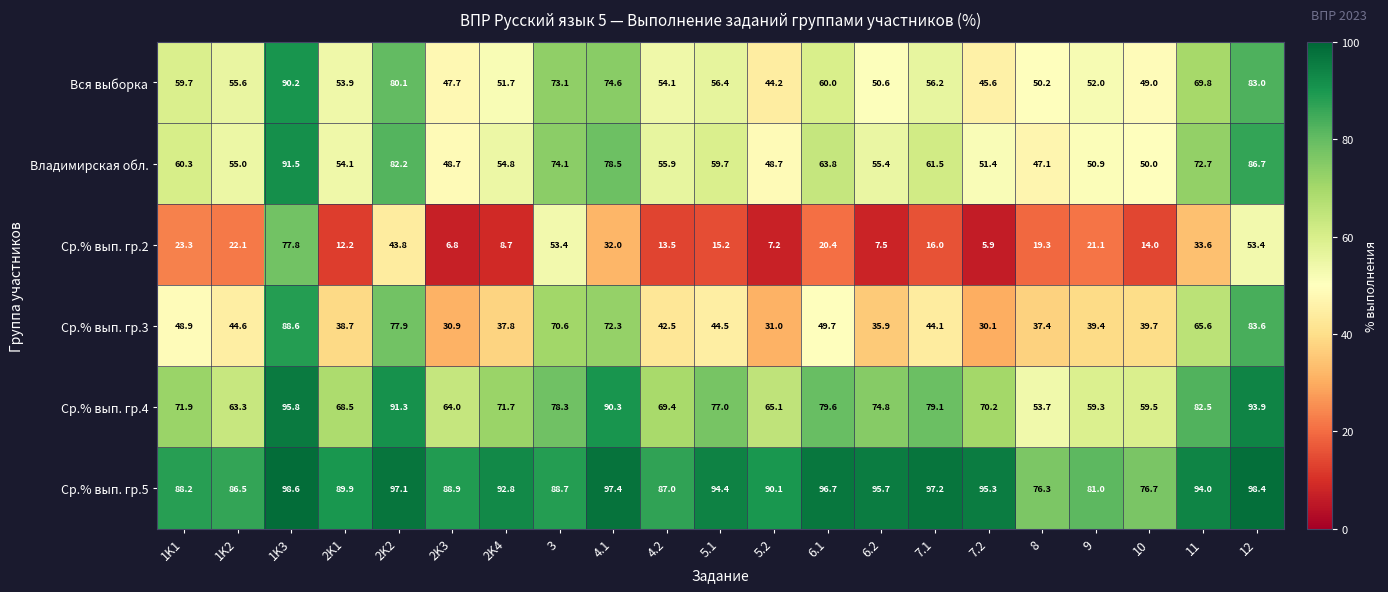

Between 1K1 and 7.1, which series saw the biggest shift?

Ср.% вып. гр.5